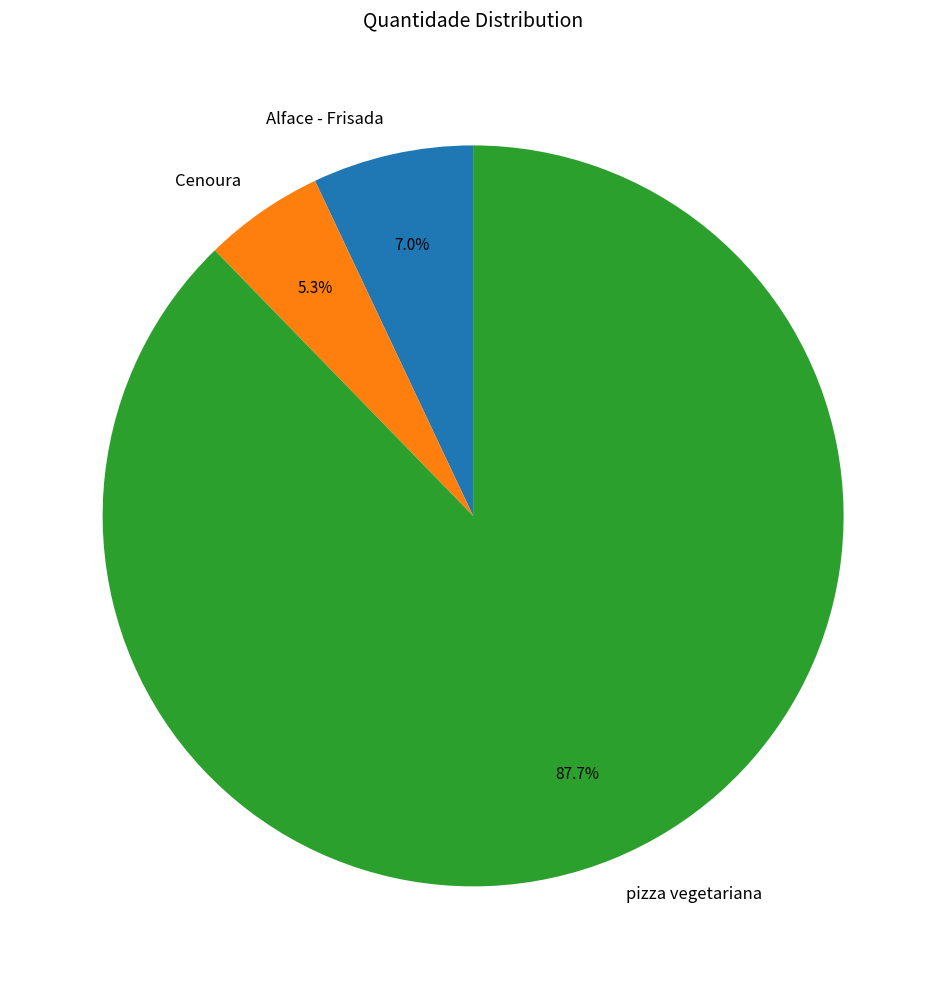

The pizza vegetariana slice represents 88% of the pie. True or false?

True